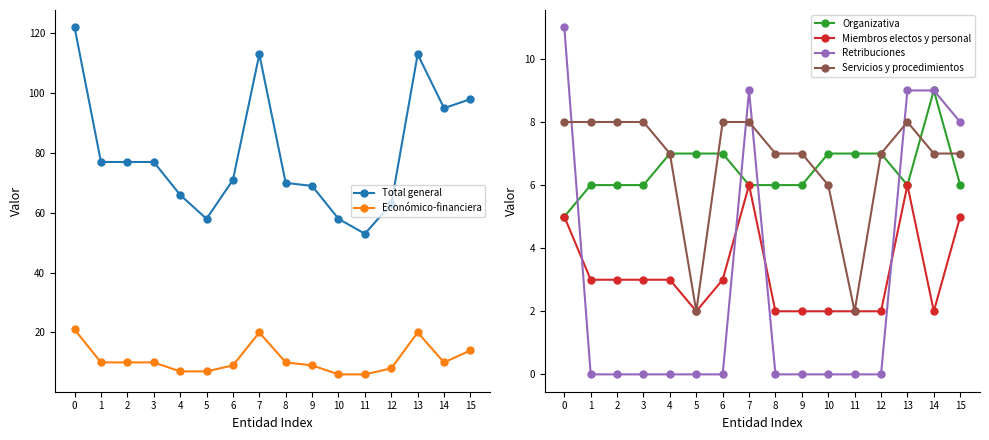

What is the sum of all Retribuciones values?

46